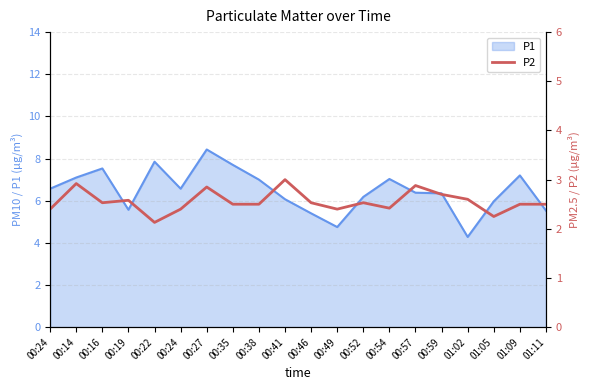

Which label corresponds to the smallest value in the chart?

00:22